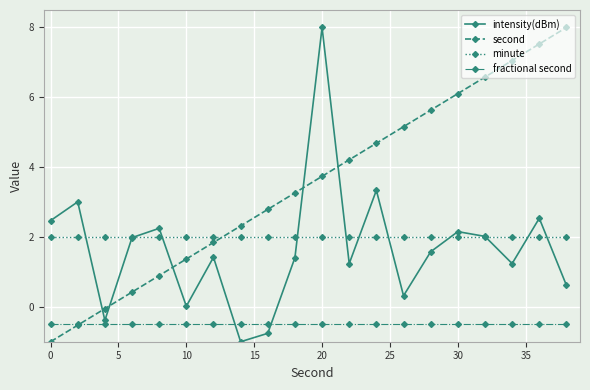

True or false: fractional second and minute cross at least once.

False